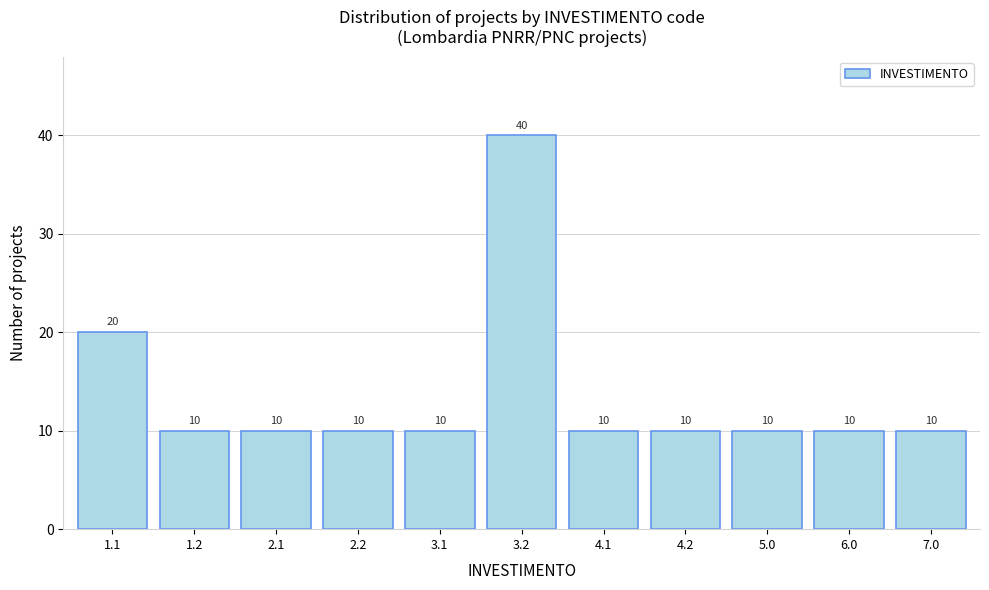

Reading left to right, extract all data points from this chart.

1.1=20	1.2=10	2.1=10	2.2=10	3.1=10	3.2=40	4.1=10	4.2=10	5.0=10	6.0=10	7.0=10